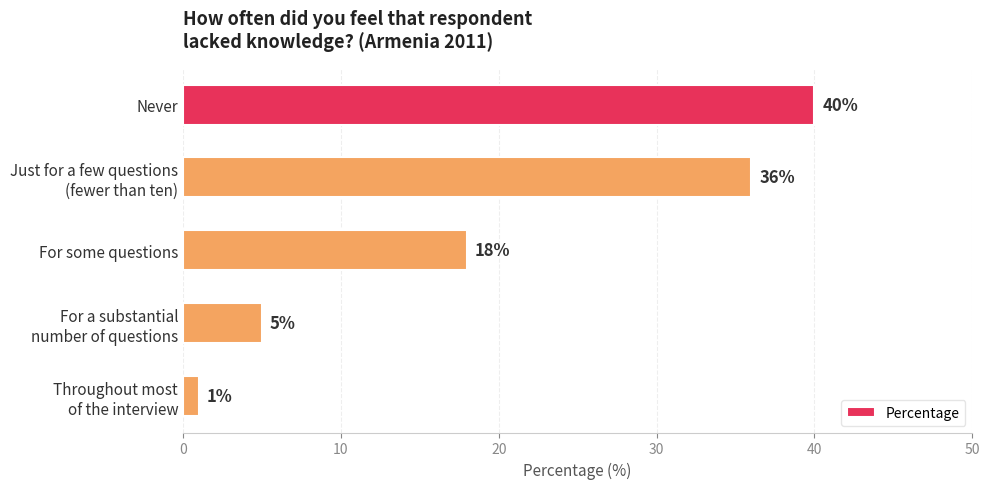

What is the greatest value displayed?

40